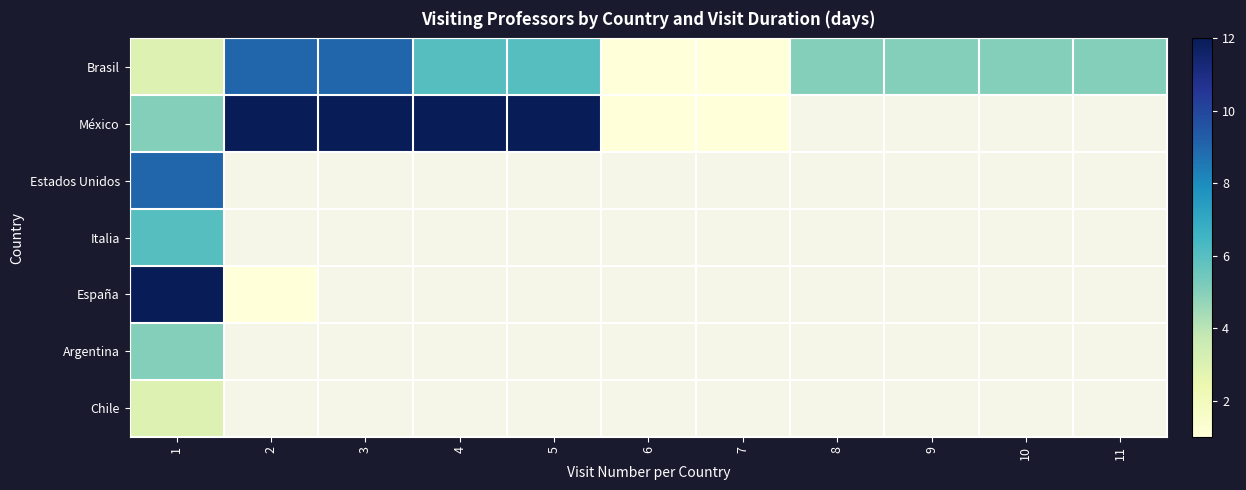

Count the number of categories in the chart.

11